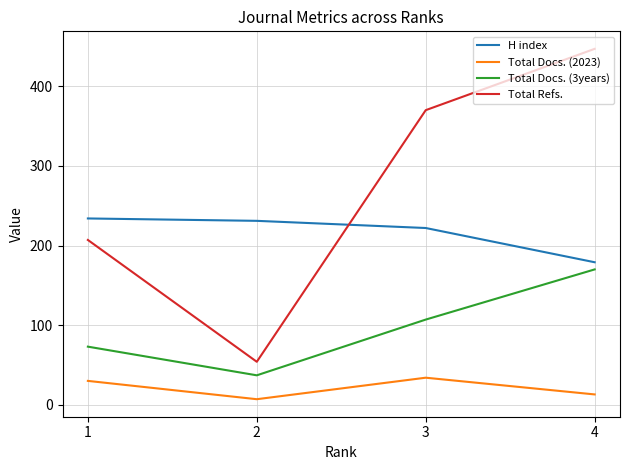

What is the greatest value displayed?

447